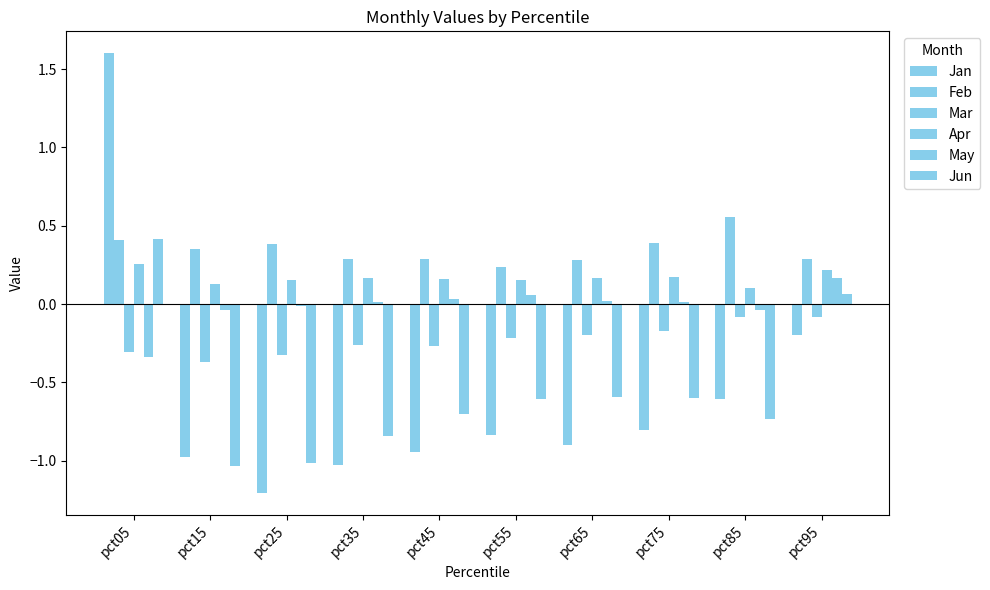

The value of May at pct95 is 0.2. True or false?

True